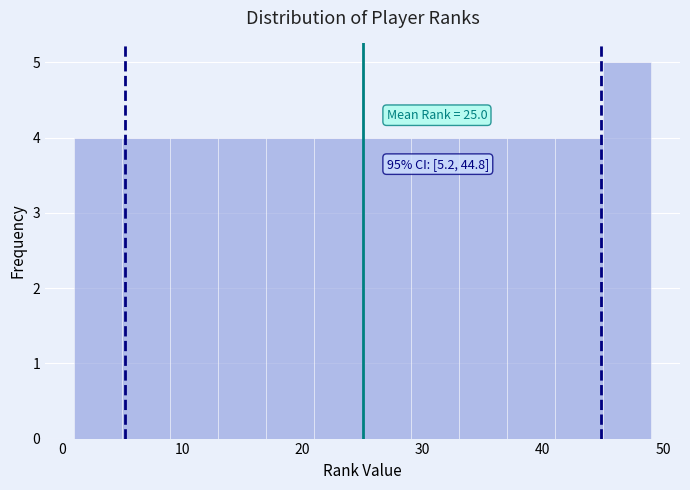

Which range on the x-axis has the tallest bar?

45 to 49